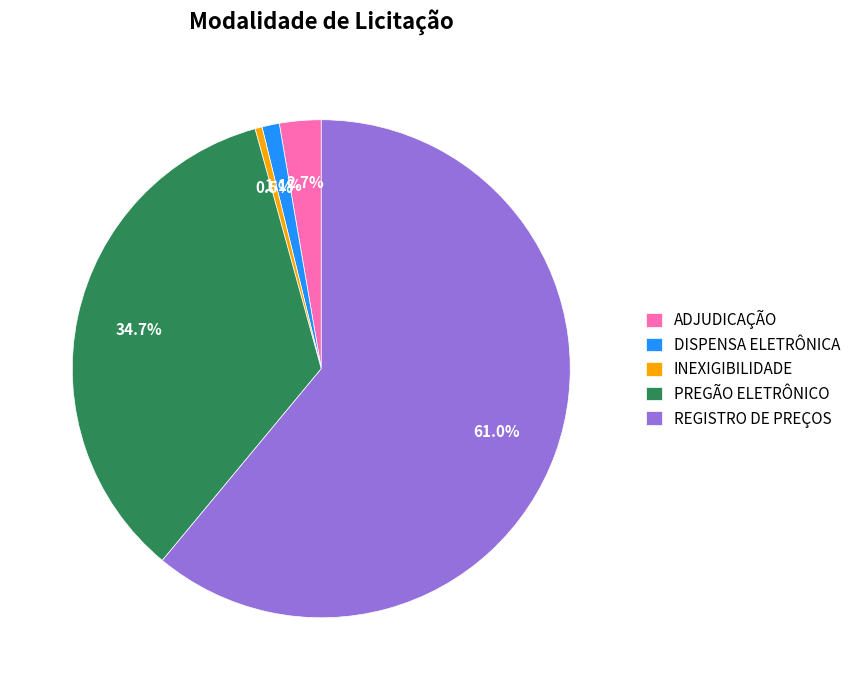

True or false: PREGÃO ELETRÔNICO accounts for 50% of the total.

False